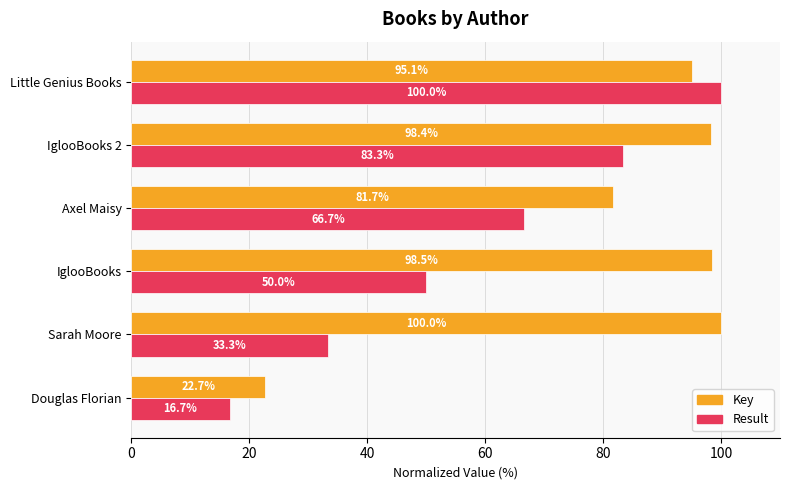

True or false: Key has a value of 98.5 at IglooBooks.

True